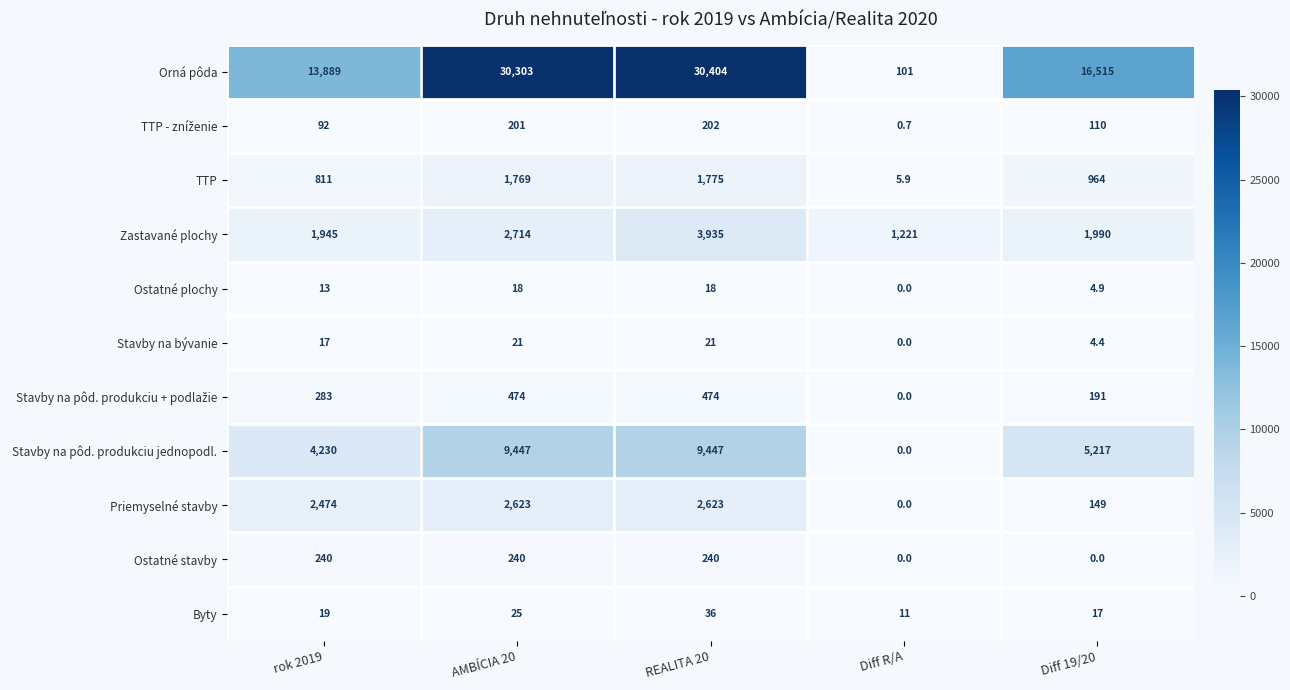

Which category has the highest value across all series?

REALITA 20